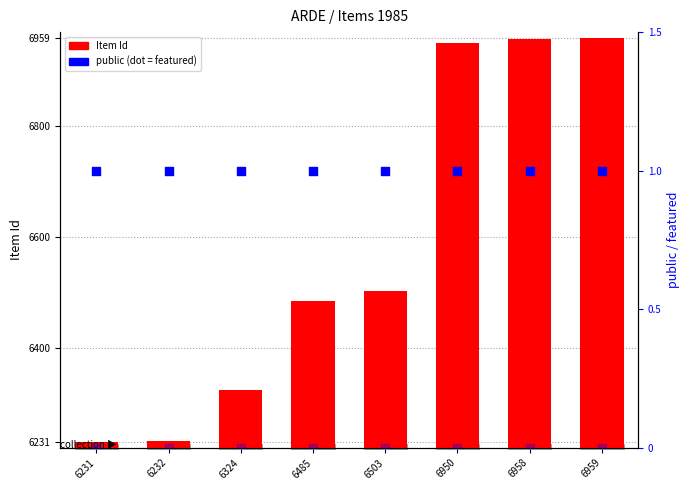

Is the value of featured at 6232 greater than the value of public at 6232?

No